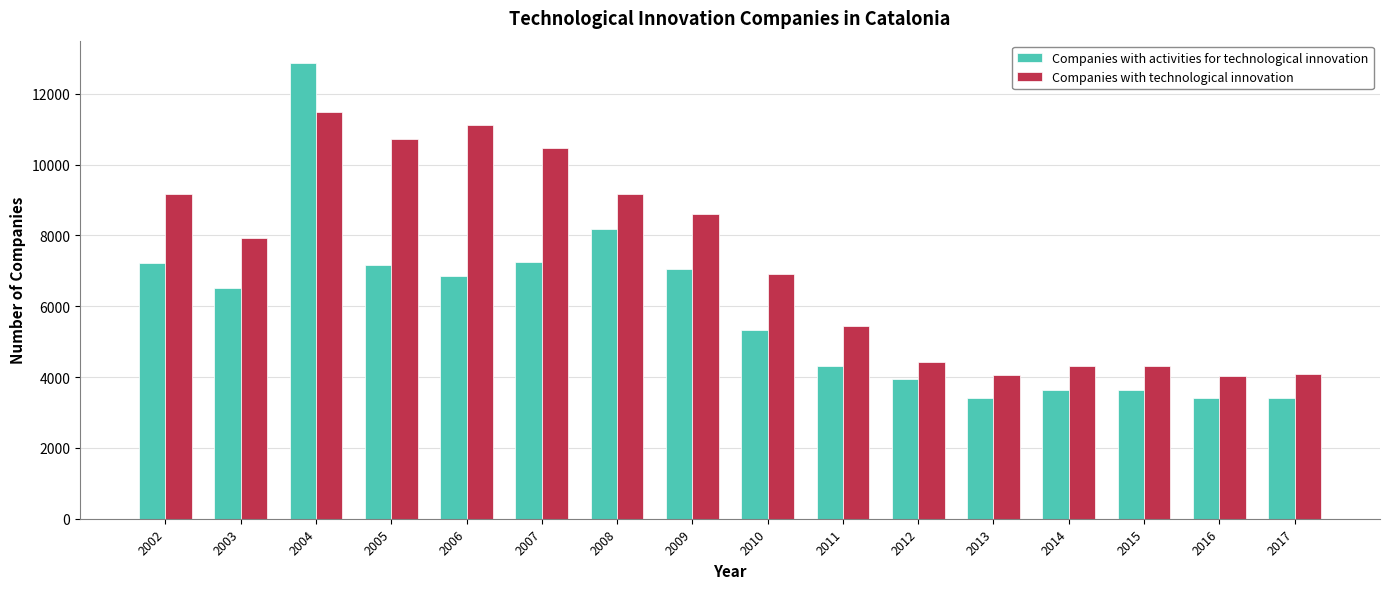

How many values in the Companies with technological innovation series are below 7921?

8